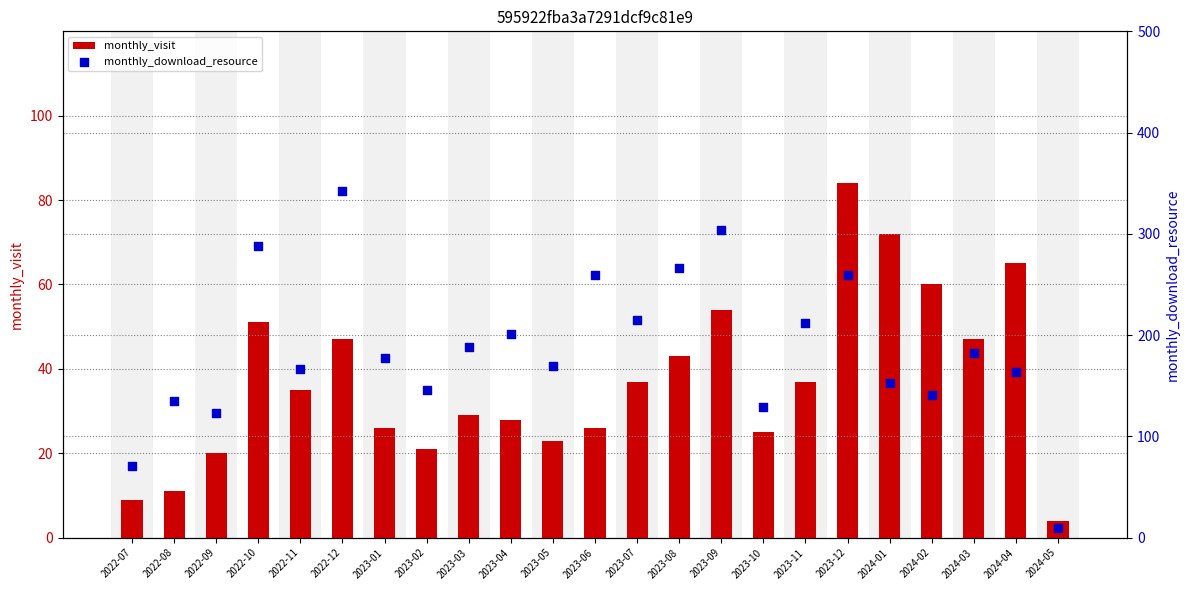

Is the value of monthly_download_resource at 2023-04 greater than the value of monthly_visit at 2023-06?

Yes